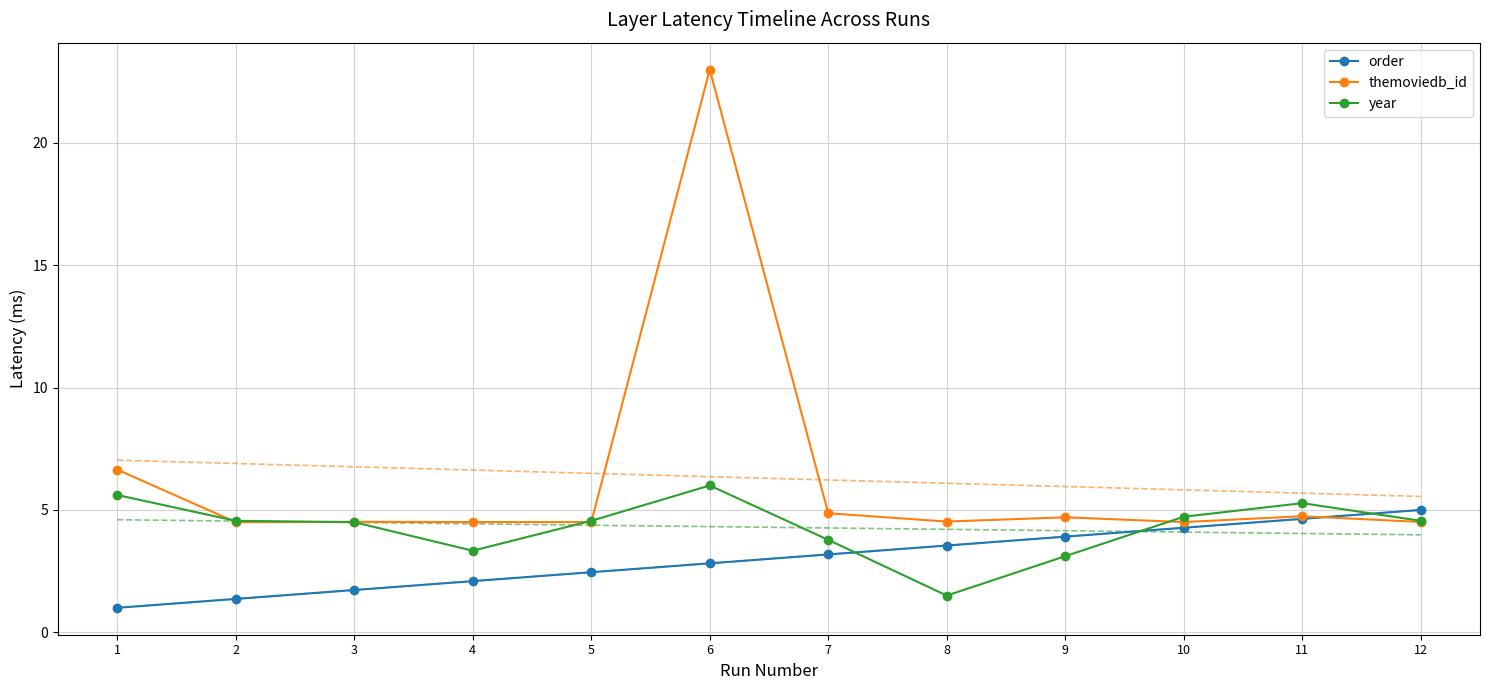

What value does the themoviedb_id series have at 11?

4.7